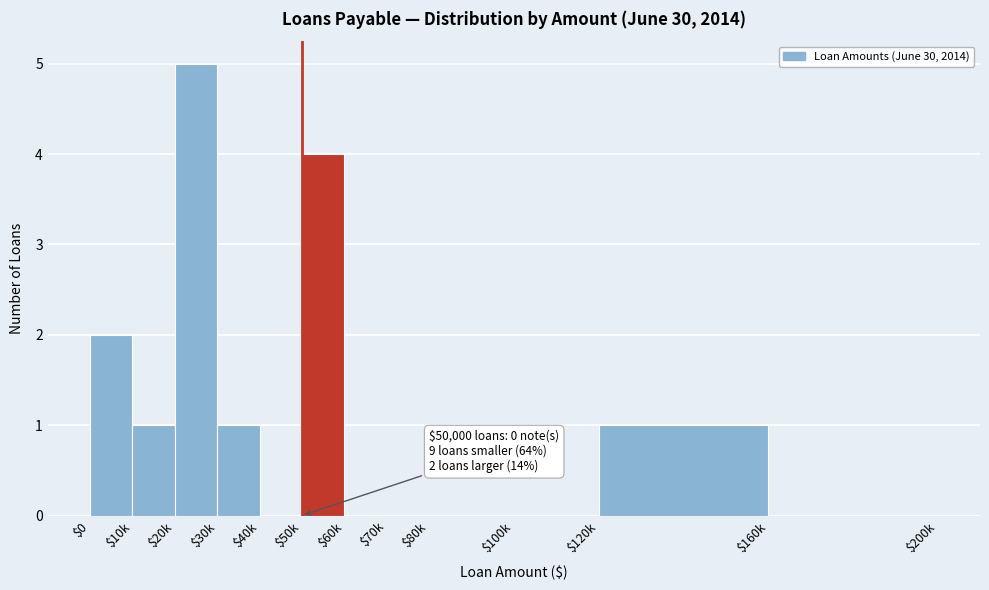

At which category does the chart reach its peak across all series?

$20k